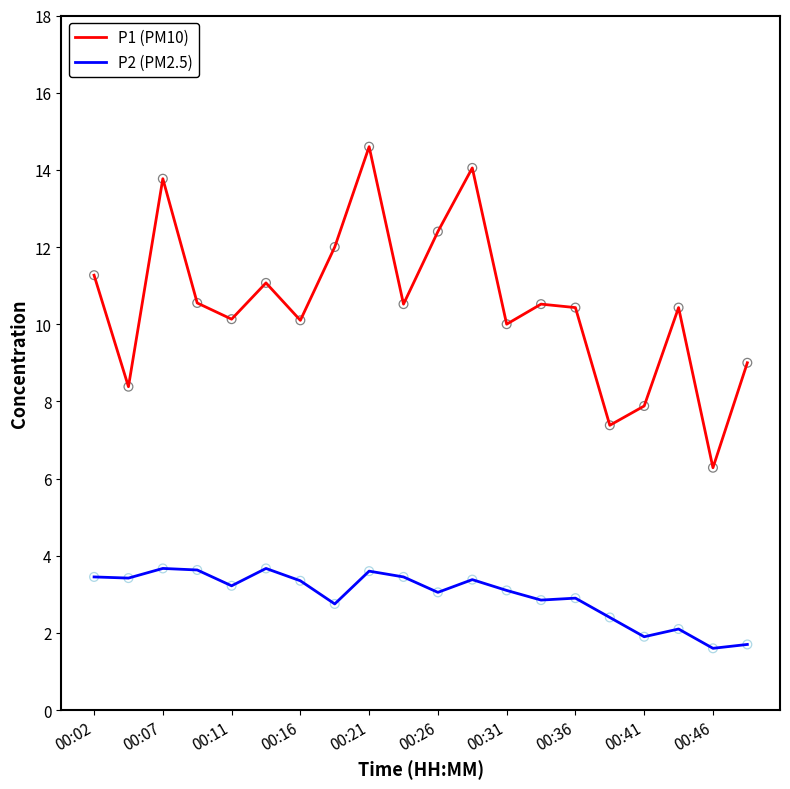

What are all the series names shown in the legend?

P1 (PM10), P2 (PM2.5)